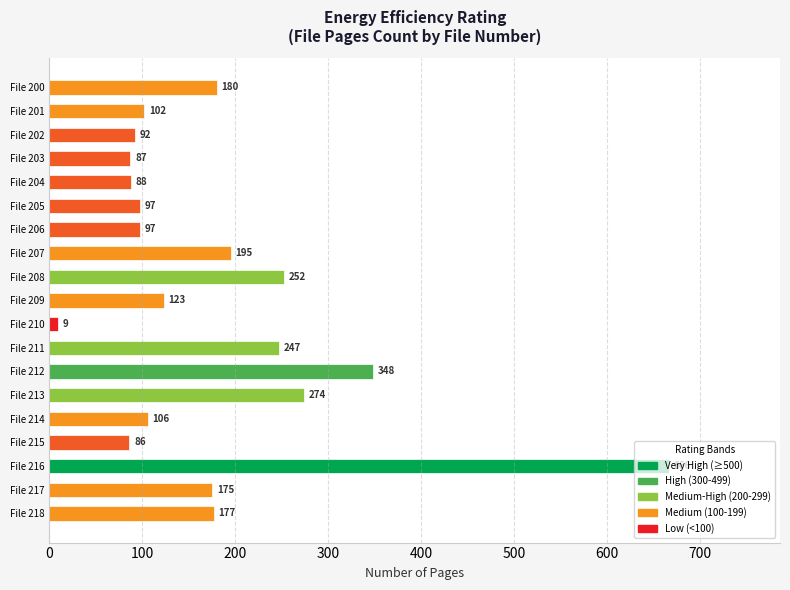

Does the chart contain stacked bars?

No